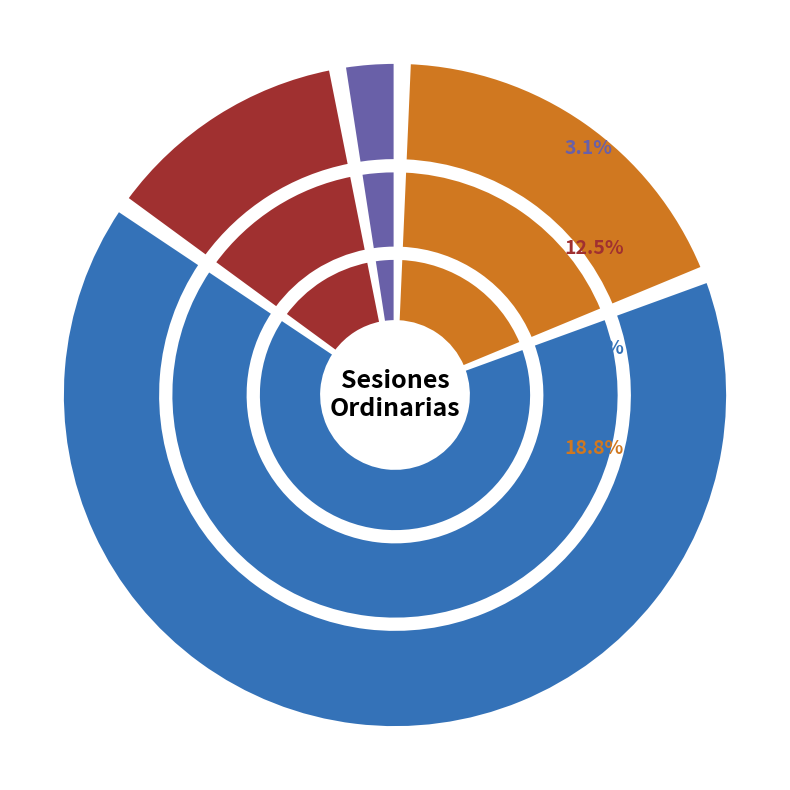

How many slices are in this pie chart?

12